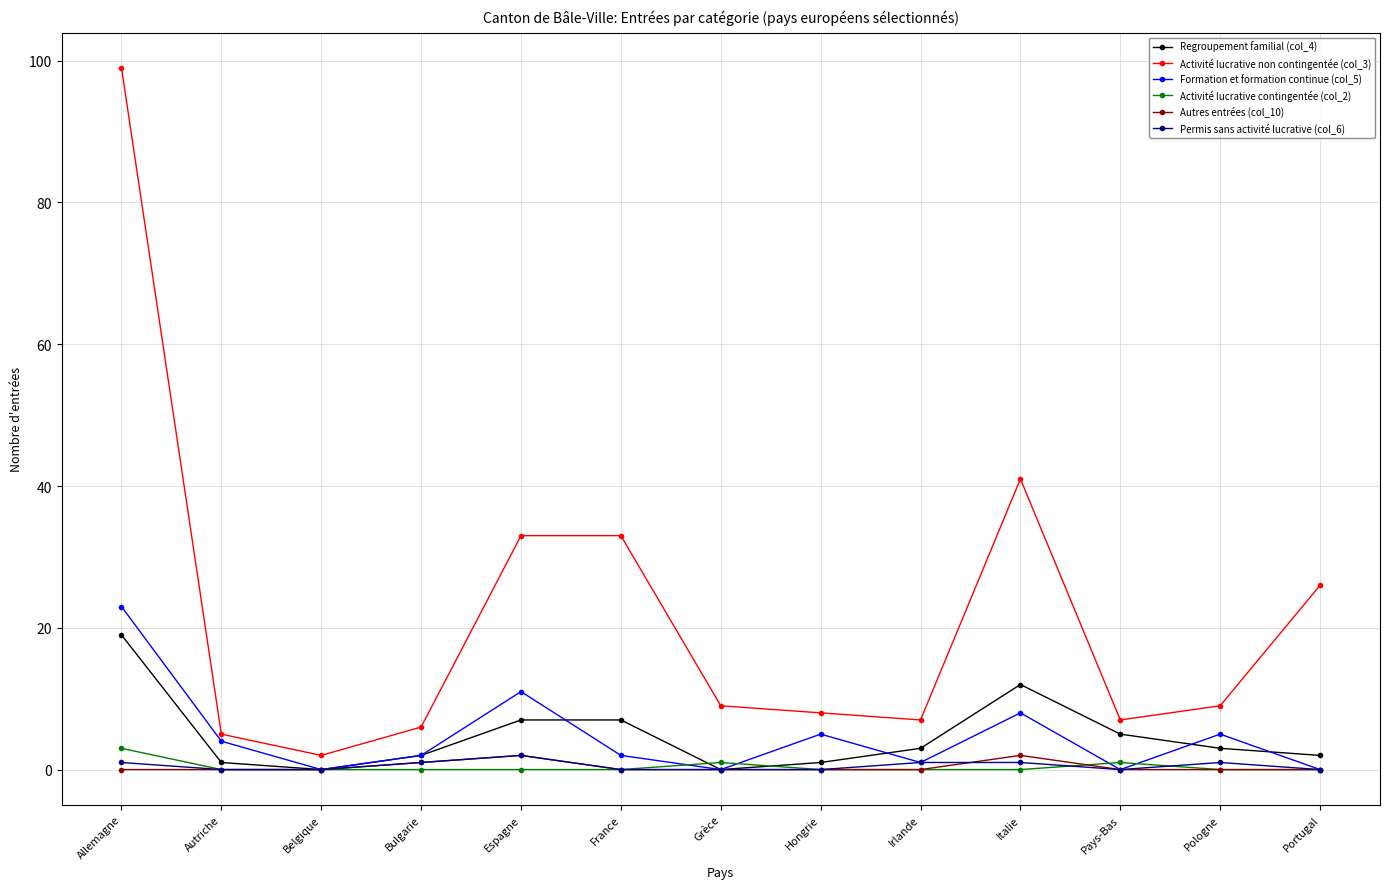

Count the number of categories in the chart.

13